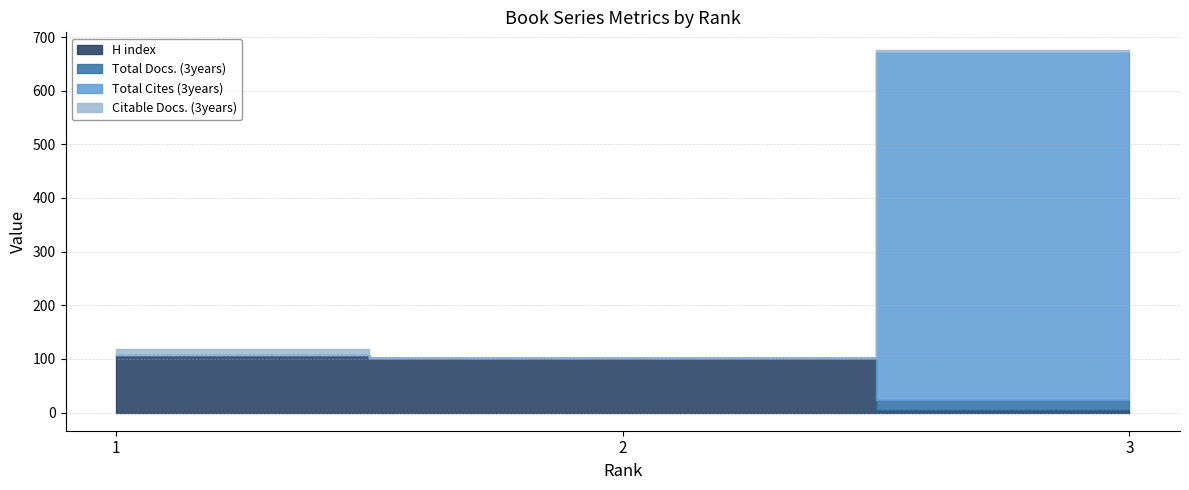

At 1, list the series in order from largest to smallest.

H index, Citable Docs. (3years), Total Docs. (3years), Total Cites (3years)